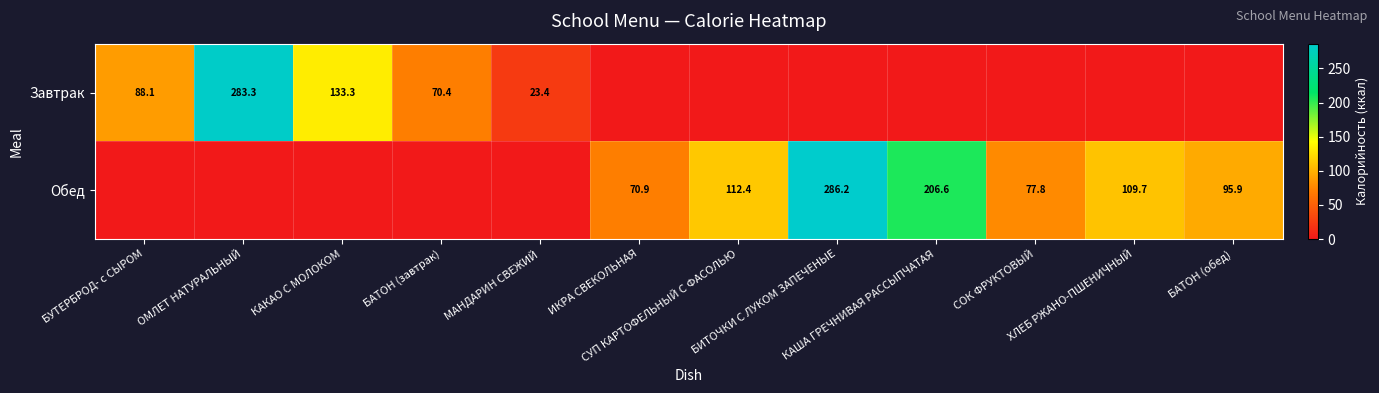

List the labels in order of Обед value, smallest first.

БУТЕРБРОД- с СЫРОМ, ОМЛЕТ НАТУРАЛЬНЫЙ, КАКАО С МОЛОКОМ, БАТОН (завтрак), МАНДАРИН СВЕЖИЙ, ИКРА СВЕКОЛЬНАЯ, СОК ФРУКТОВЫЙ, БАТОН (обед), ХЛЕБ РЖАНО-ПШЕНИЧНЫЙ, СУП КАРТОФЕЛЬНЫЙ С ФАСОЛЬЮ, КАША ГРЕЧНИВАЯ РАССЫПЧАТАЯ, БИТОЧКИ С ЛУКОМ ЗАПЕЧЕНЫЕ